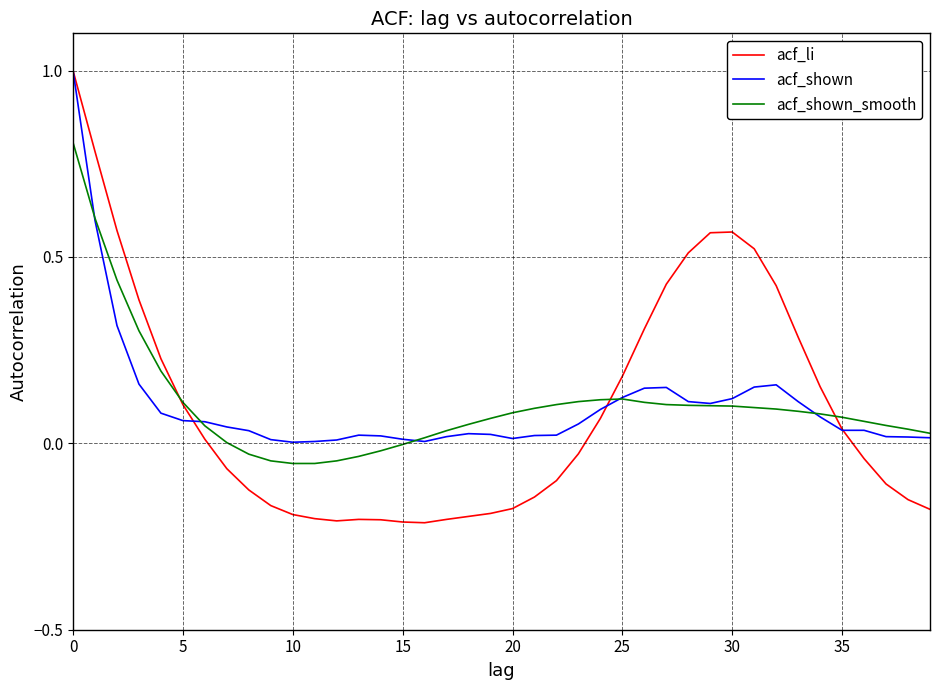

List the series in order of their peak value, lowest first.

acf_shown_smooth, acf_li, acf_shown